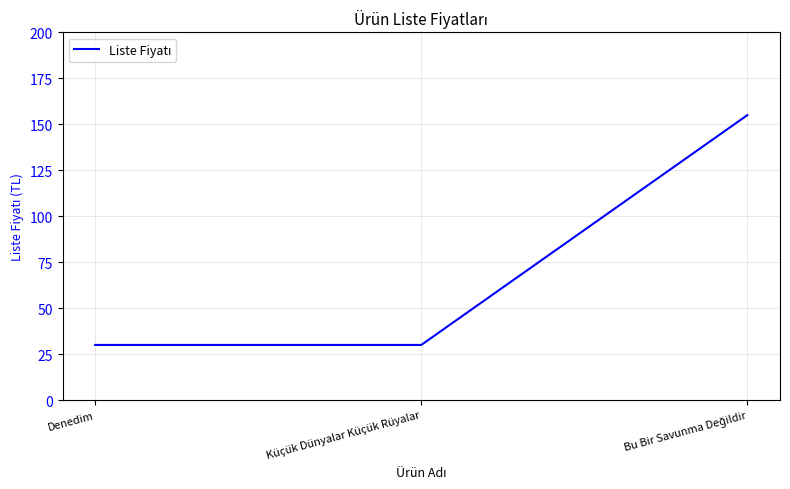

Does the chart have visible grid lines?

Yes